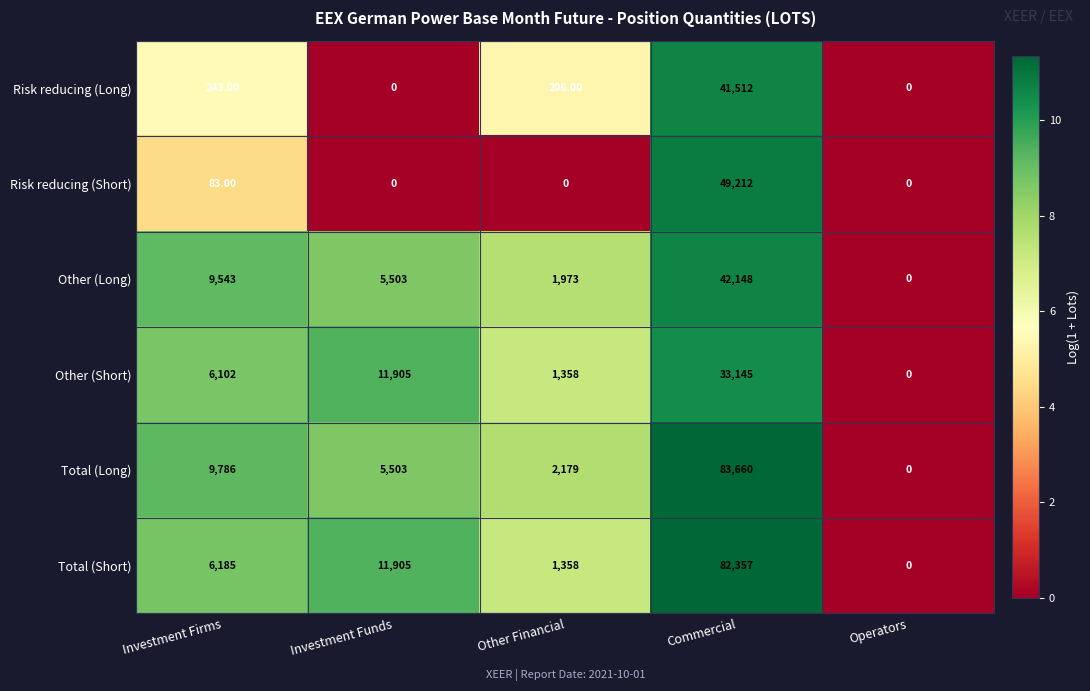

What is the difference between the Other (Long) values at Commercial and Investment Funds?

36645